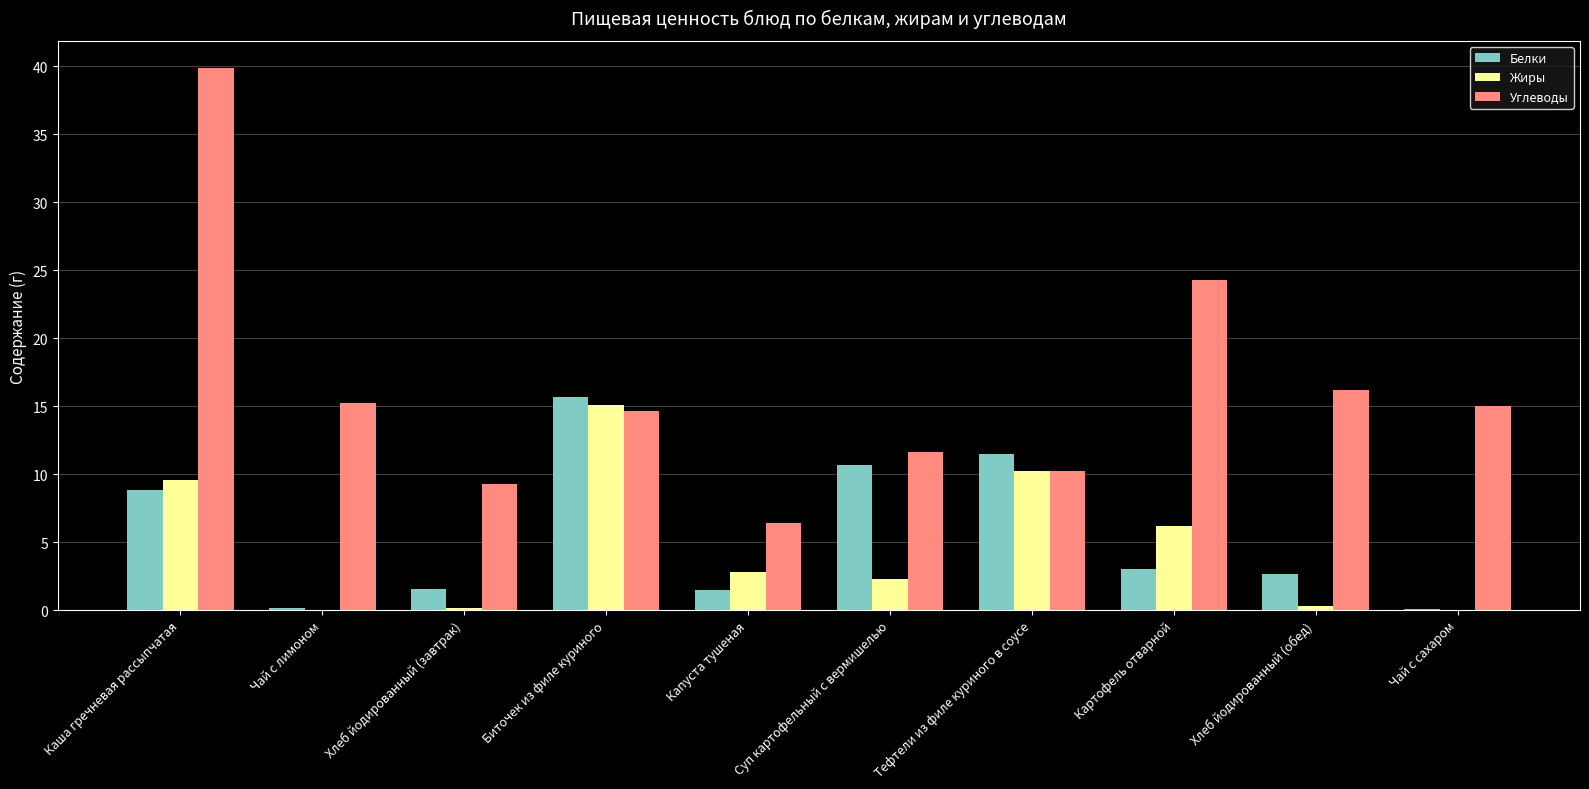

How many distinct data groups are displayed?

3